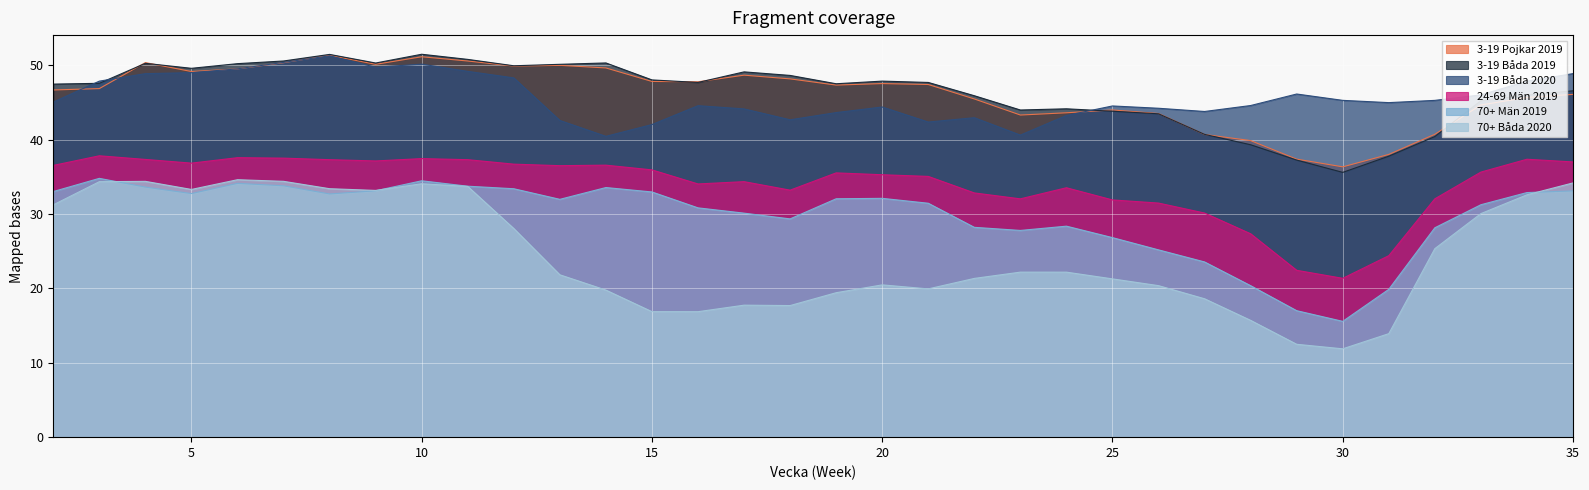

Between 16 and 13, which is larger?

13